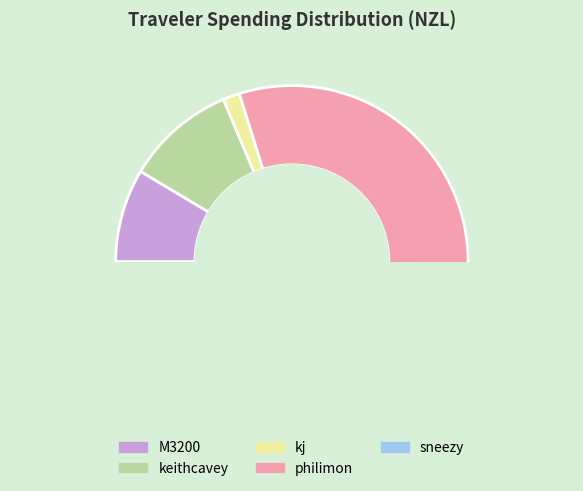

Combined, do keithcavey and M3200 account for over 50%?

No